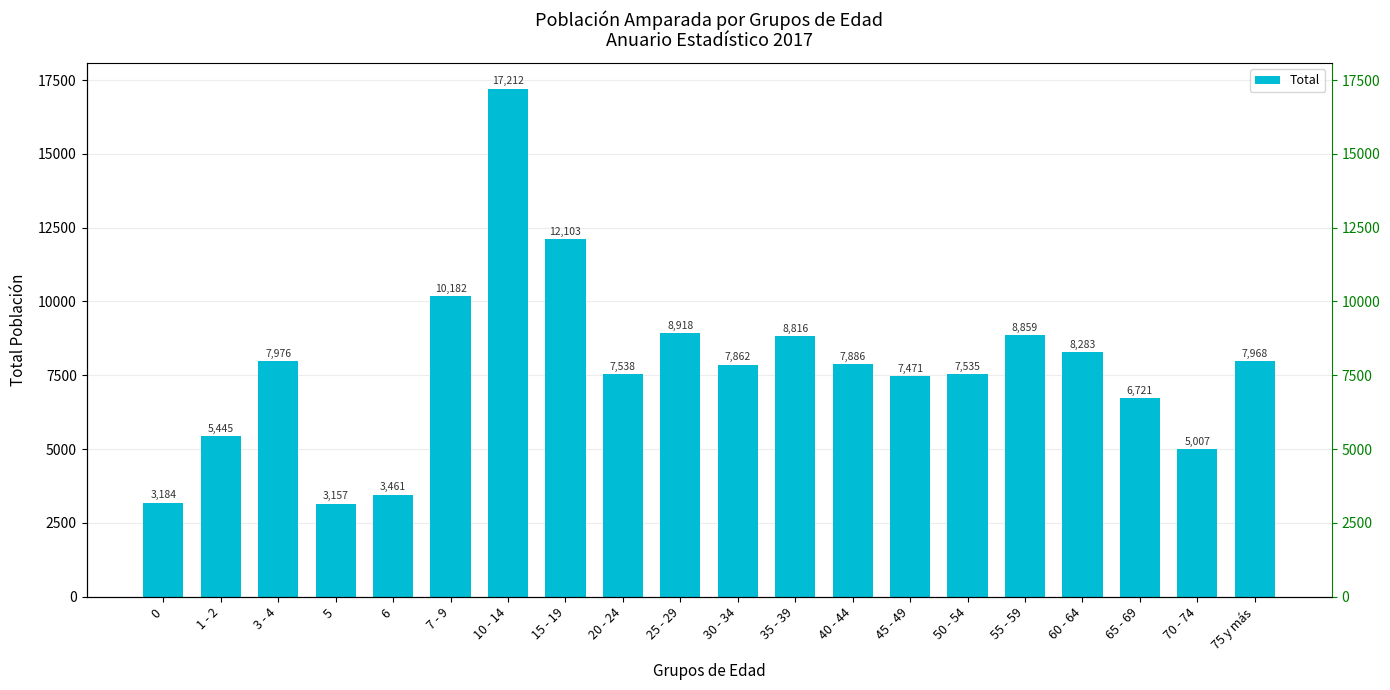

How many bars are there in total?

20